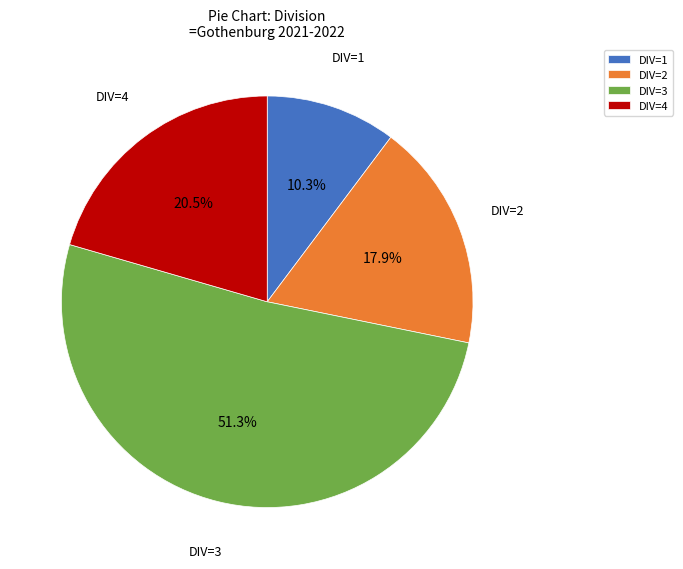

What is the smallest slice in the pie chart?

DIV=1